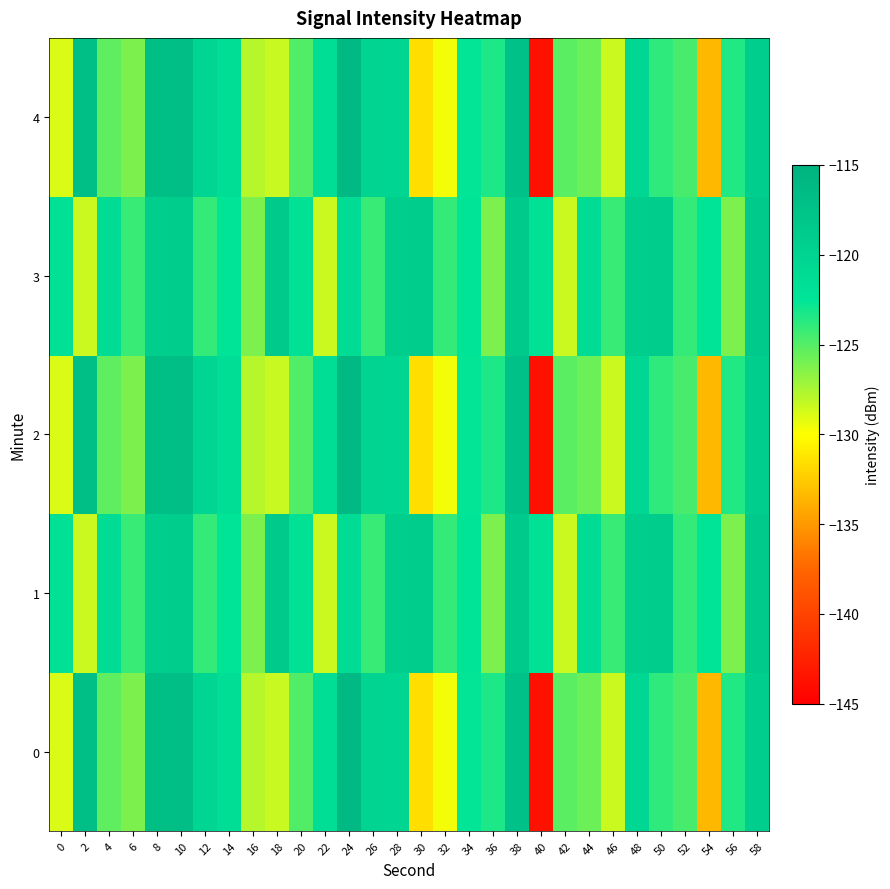

Reading right to left, what are all the values shown in this chart?

0: 58=-119.1	56=-123.5	54=-133.4	52=-124.7	50=-123.9	48=-120.5	46=-128.5	44=-125.7	42=-125.2	40=-143.7	38=-117.2	36=-123.3	34=-122.6	32=-129.6	30=-131.6	28=-120.4	26=-120.1	24=-116.1	22=-121.3	20=-124.9	18=-128.4	16=-127.9	14=-121.5	12=-120.2	10=-116.8	8=-116.9	6=-126.2	4=-125.3	2=-117.0	0=-128.9
1: 58=-118.5	56=-126.2	54=-122.4	52=-124.0	50=-119.0	48=-119.1	46=-124.2	44=-121.2	42=-128.5	40=-121.9	38=-118.5	36=-126.2	34=-122.4	32=-124.0	30=-119.0	28=-119.1	26=-124.2	24=-121.2	22=-128.5	20=-121.9	18=-118.5	16=-126.2	14=-122.4	12=-124.0	10=-119.0	8=-119.1	6=-124.2	4=-121.2	2=-128.5	0=-121.9
2: 58=-119.1	56=-123.5	54=-133.4	52=-124.7	50=-123.9	48=-120.5	46=-128.5	44=-125.7	42=-125.2	40=-143.7	38=-117.2	36=-123.3	34=-122.6	32=-129.6	30=-131.6	28=-120.4	26=-120.1	24=-116.1	22=-121.3	20=-124.9	18=-128.4	16=-127.9	14=-121.5	12=-120.2	10=-116.8	8=-116.9	6=-126.2	4=-125.3	2=-117.0	0=-128.9
3: 58=-118.5	56=-126.2	54=-122.4	52=-124.0	50=-119.0	48=-119.1	46=-124.2	44=-121.2	42=-128.5	40=-121.9	38=-118.5	36=-126.2	34=-122.4	32=-124.0	30=-119.0	28=-119.1	26=-124.2	24=-121.2	22=-128.5	20=-121.9	18=-118.5	16=-126.2	14=-122.4	12=-124.0	10=-119.0	8=-119.1	6=-124.2	4=-121.2	2=-128.5	0=-121.9
4: 58=-119.1	56=-123.5	54=-133.4	52=-124.7	50=-123.9	48=-120.5	46=-128.5	44=-125.7	42=-125.2	40=-143.7	38=-117.2	36=-123.3	34=-122.6	32=-129.6	30=-131.6	28=-120.4	26=-120.1	24=-116.1	22=-121.3	20=-124.9	18=-128.4	16=-127.9	14=-121.5	12=-120.2	10=-116.8	8=-116.9	6=-126.2	4=-125.3	2=-117.0	0=-128.9